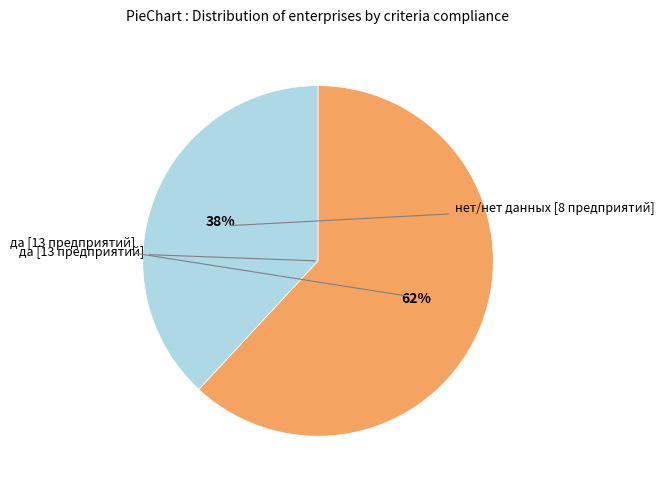

Is there a majority slice in this chart?

Yes